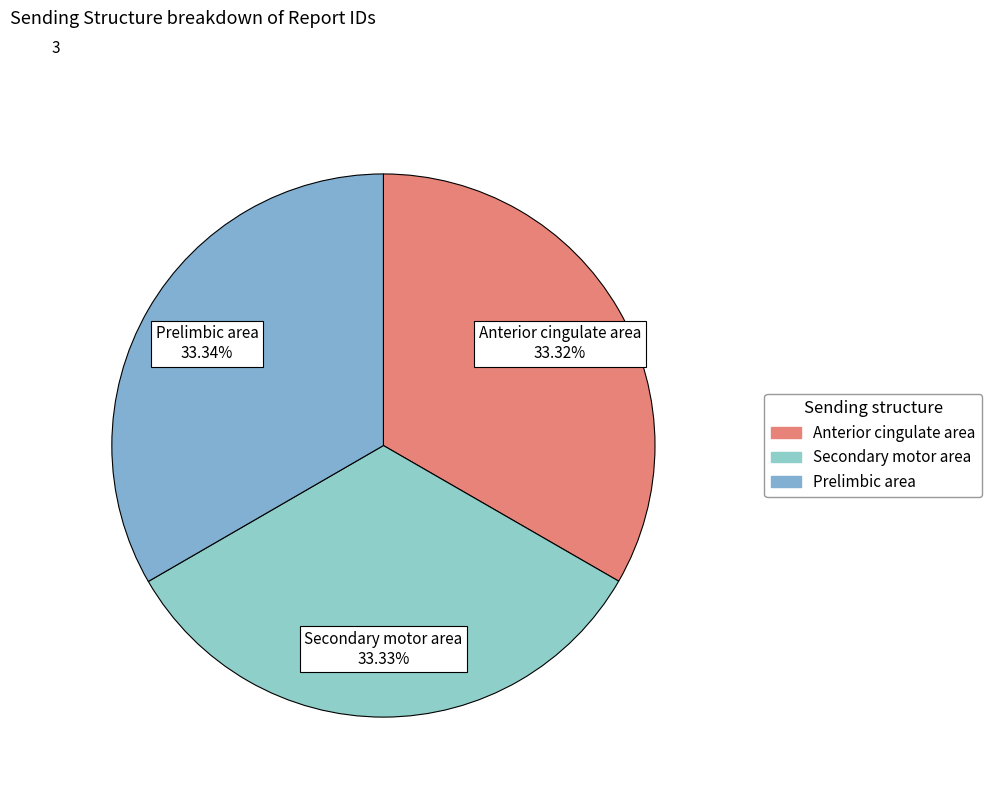

Approximately how many times larger is the value at Secondary motor area compared to Prelimbic area?

1.0